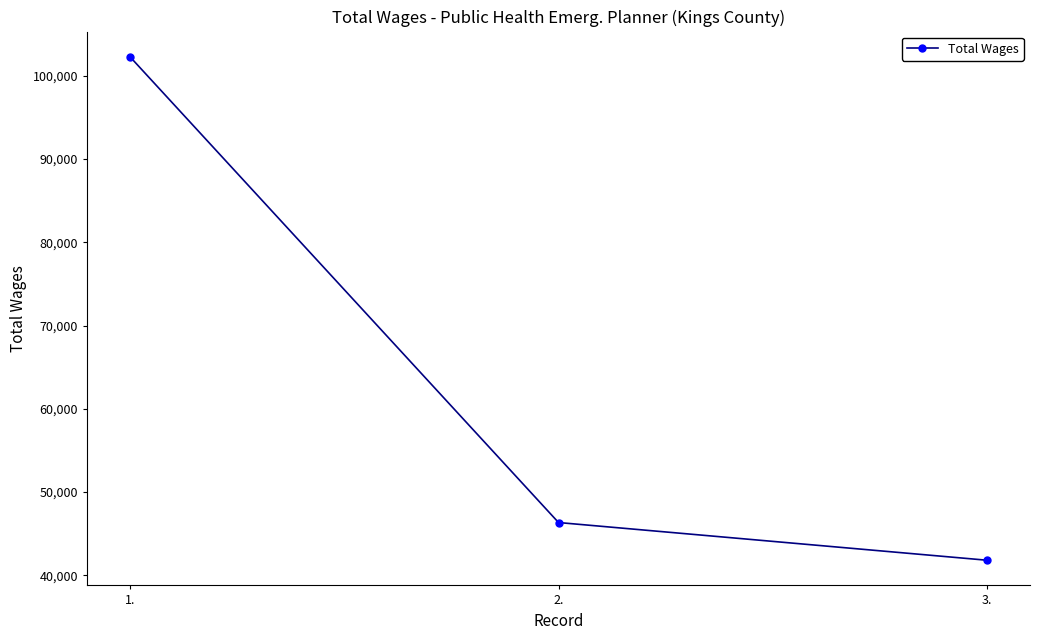

Reading left to right, list all the values displayed in this chart.

102299	46346	41817